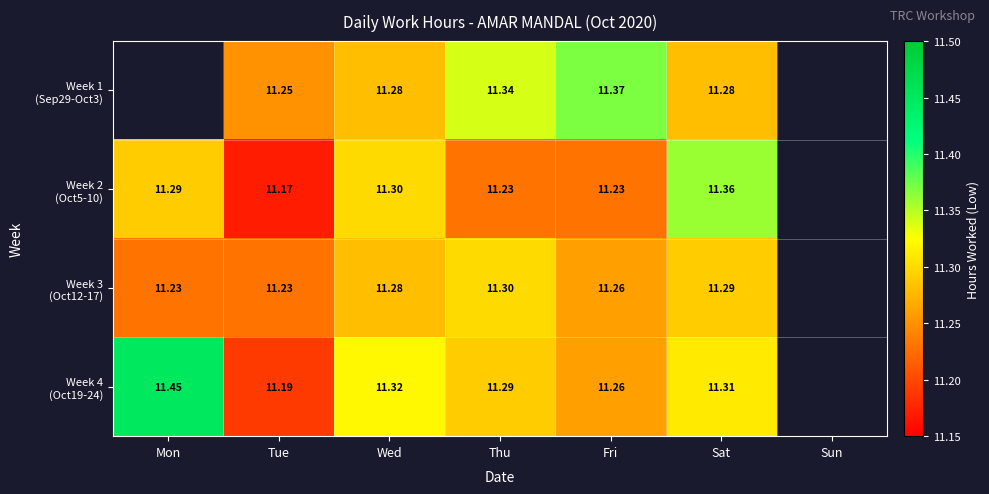

True or false: Week 4 (Oct19-24) has a value of 20.0 at Tue.

False